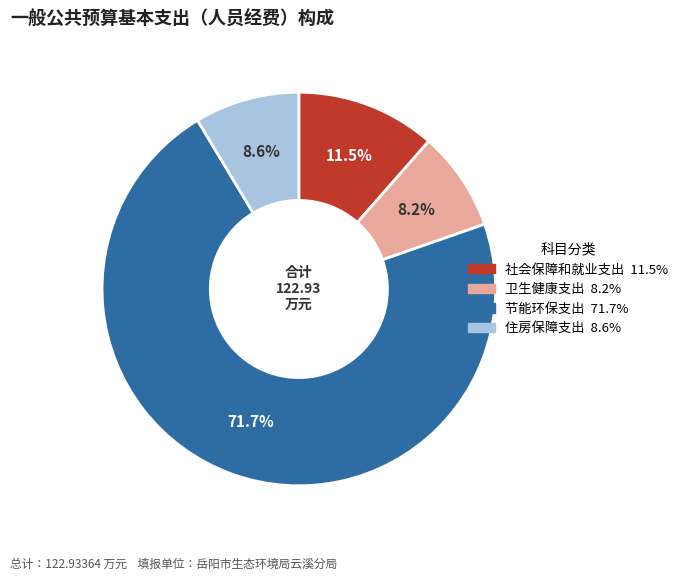

Is there any slice that represents more than half of the pie?

Yes